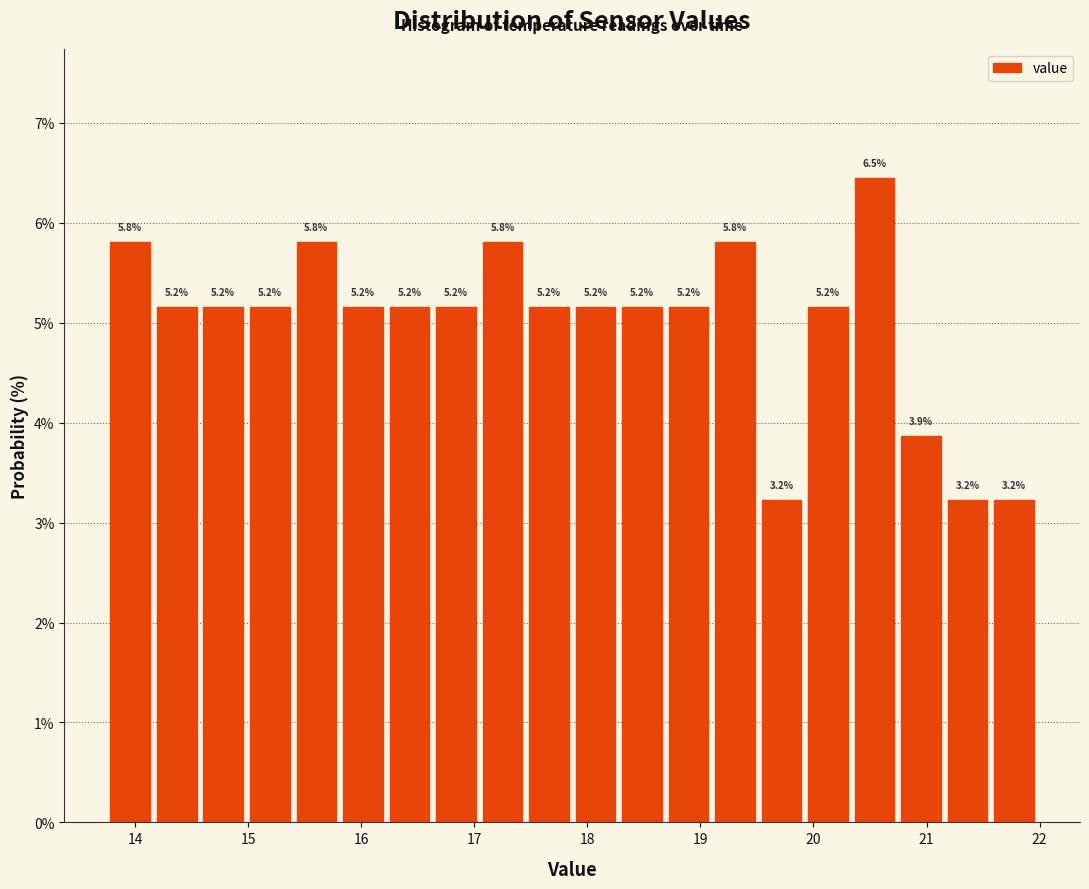

Which range on the x-axis has the tallest bar?

20.3 to 20.7